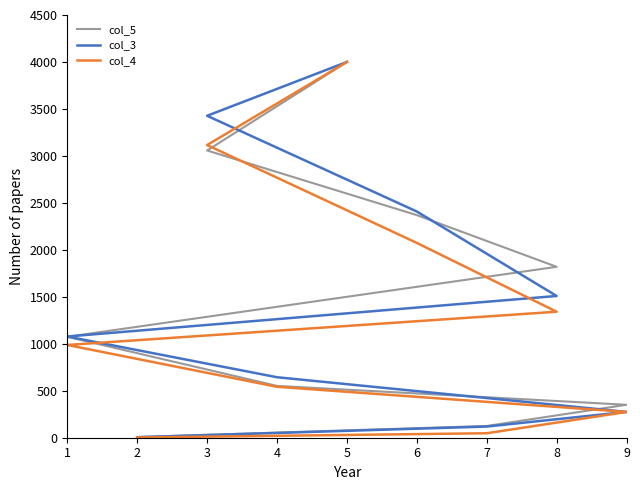

What is the maximum value shown in the chart?

4000.0